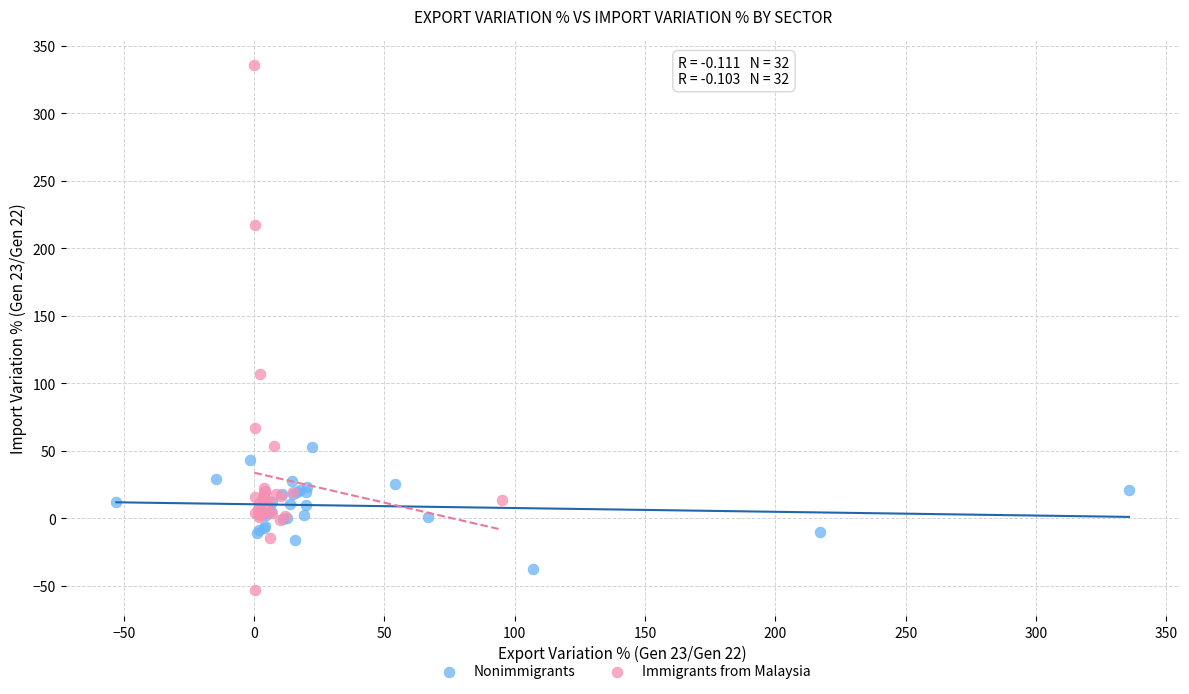

Which series contains the highest Y value?

Immigrants from Malaysia